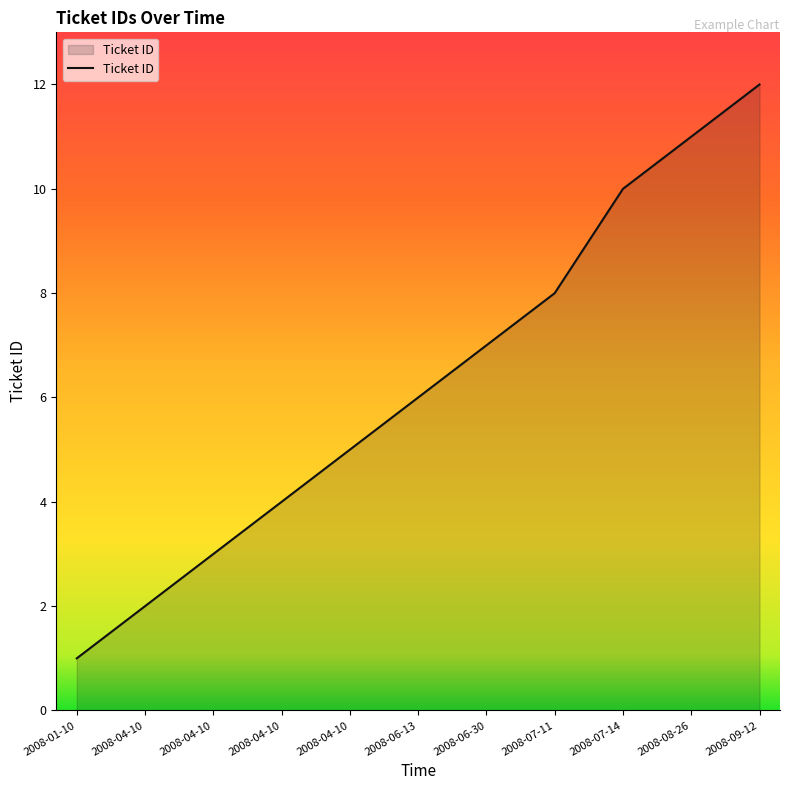

Is this an area chart (filled region under the line)?

Yes